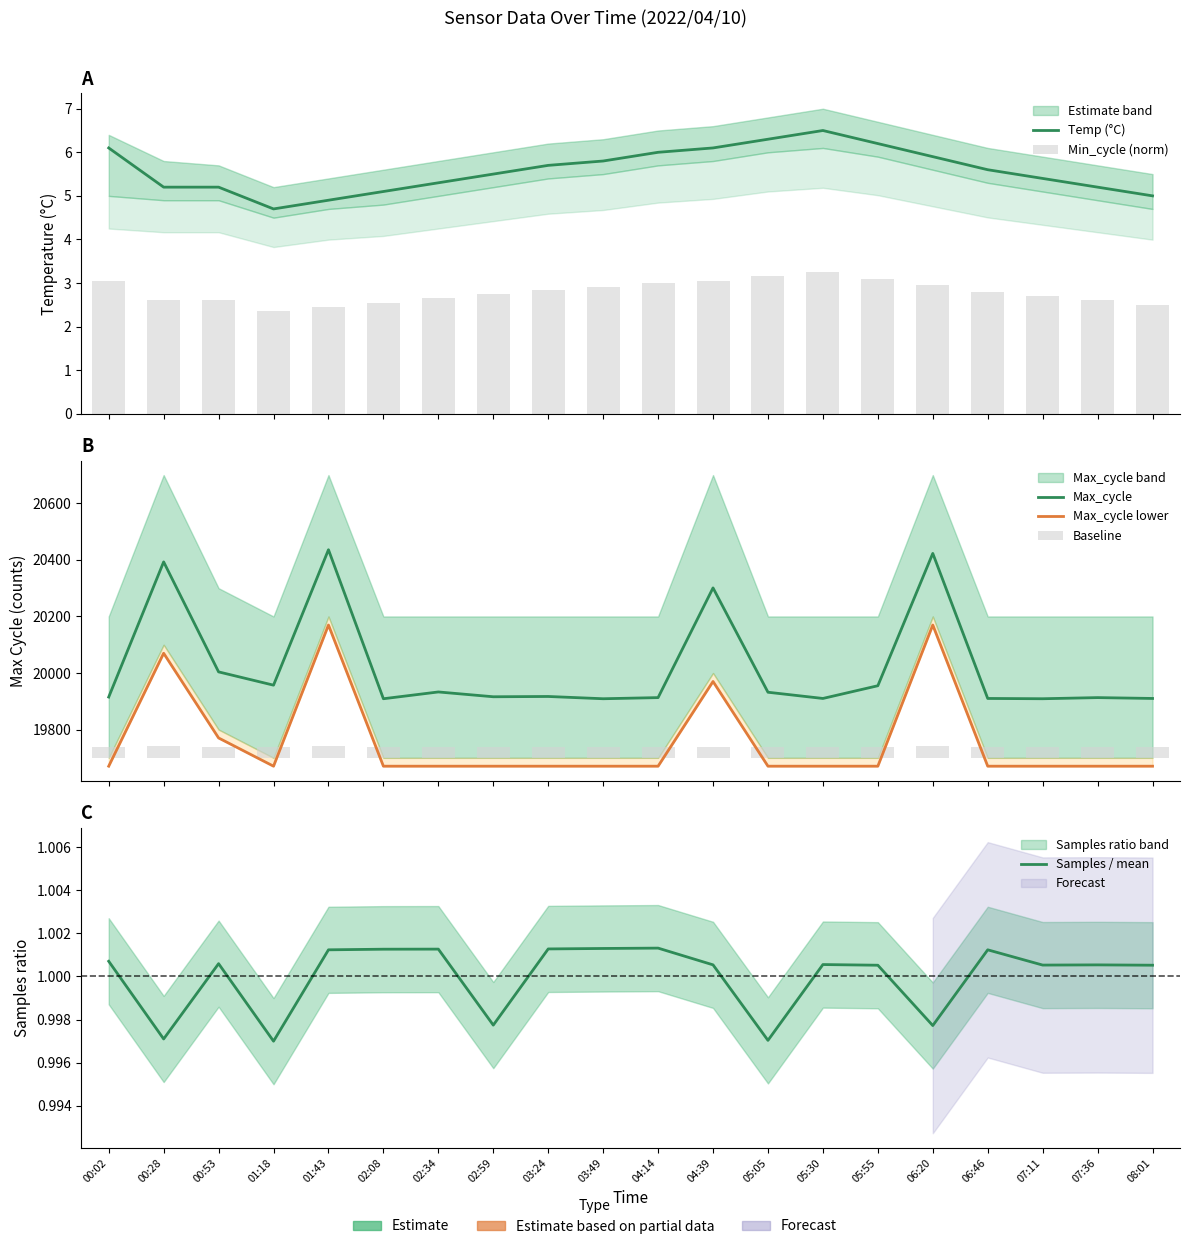

What is the total value across all series at 08:01?

39628.4